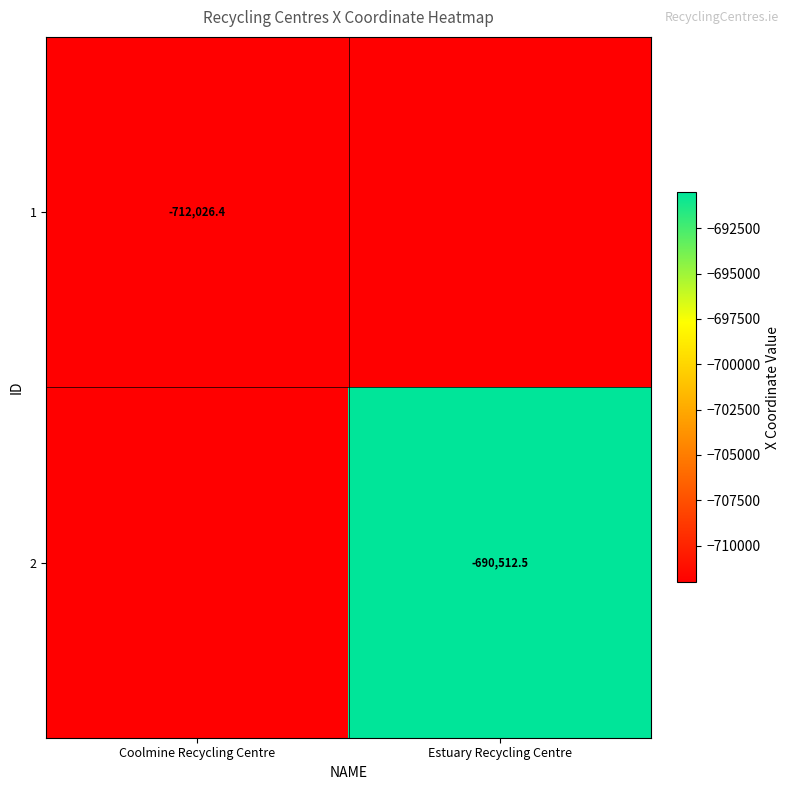

At which category does the chart reach its peak across all series?

Estuary Recycling Centre